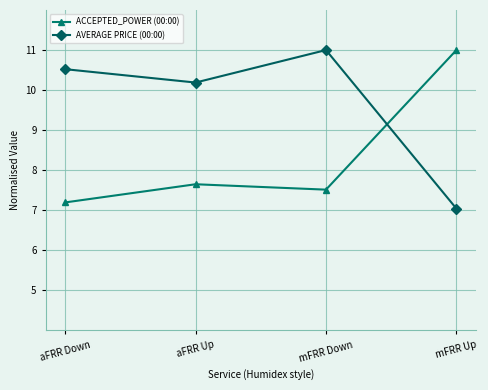

How many lines are shown in the chart?

2